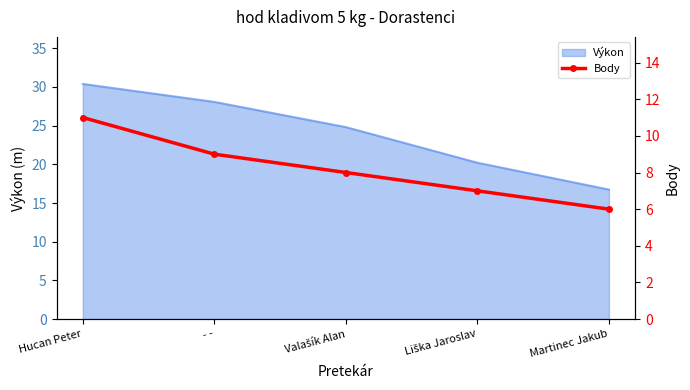

What is the greatest value displayed?

11